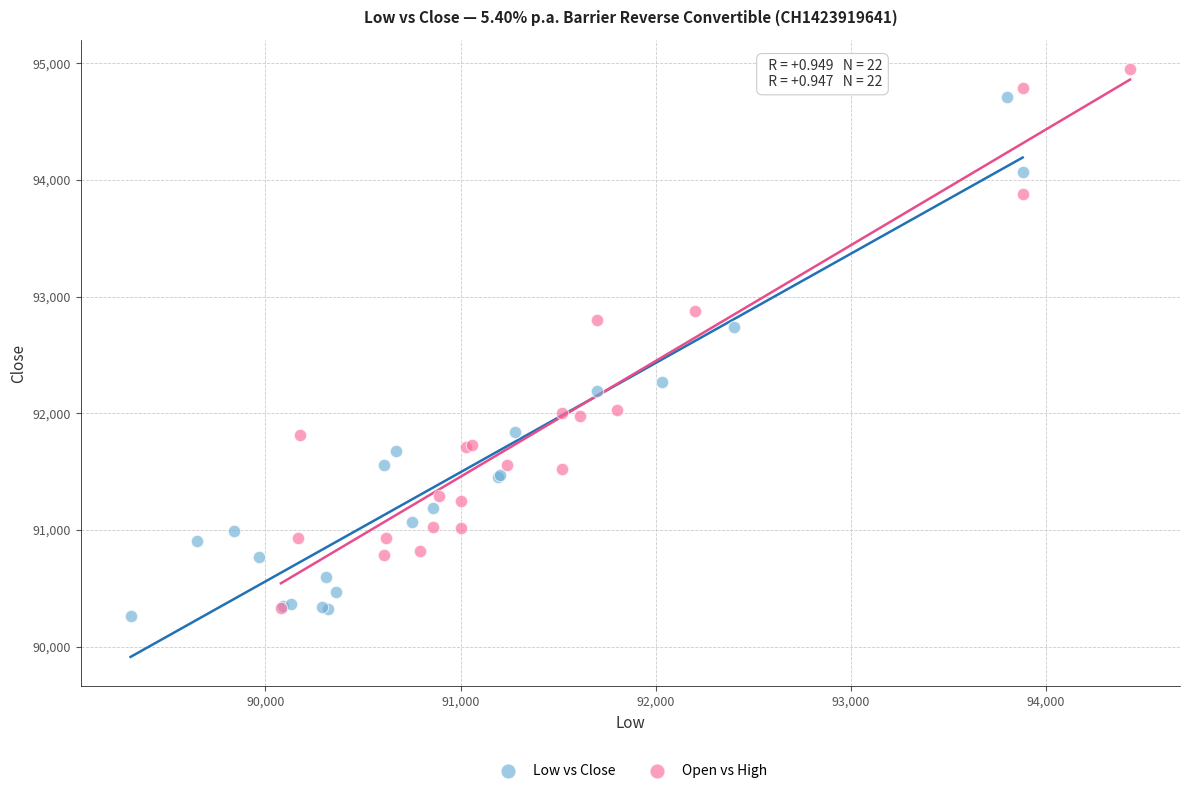

Which series has the widest spread of Y values?

Open vs High